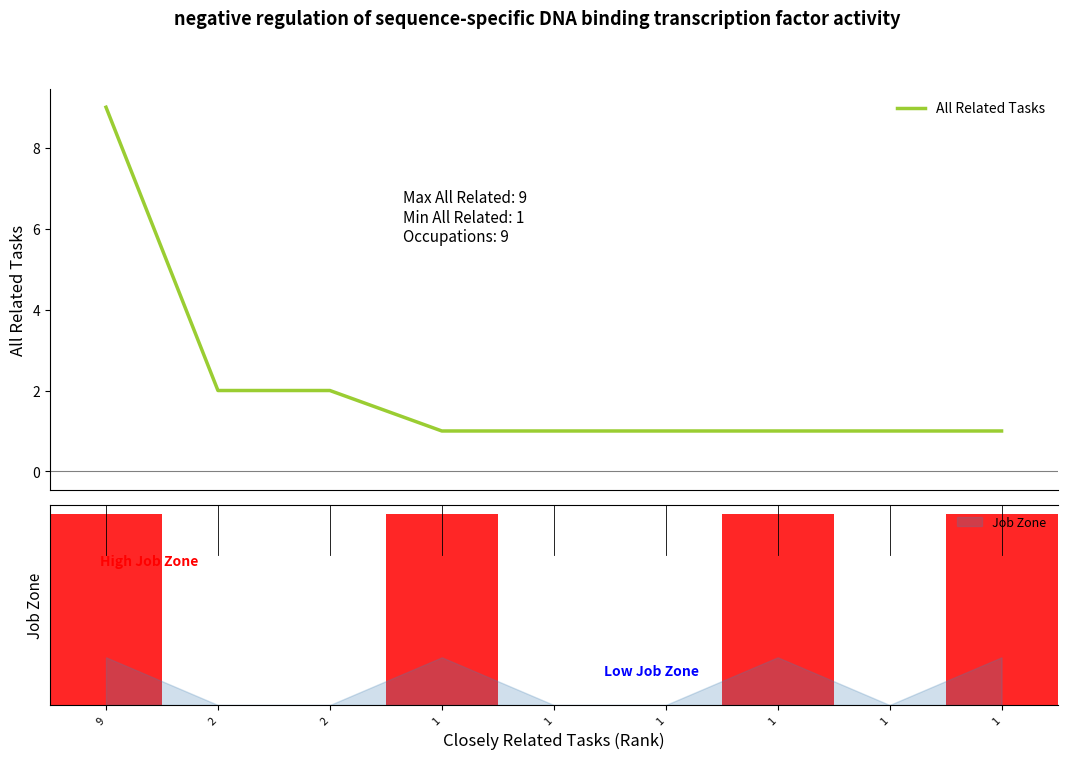

The value at 2 is 2. True or false?

True